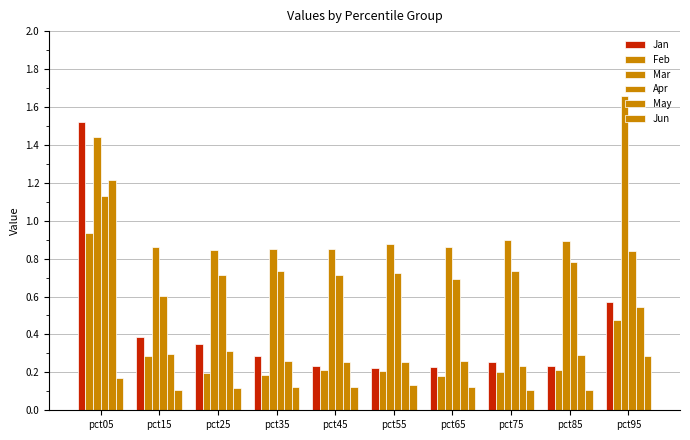

What is the value of the Jan bar at the 2nd from the left?

0.4